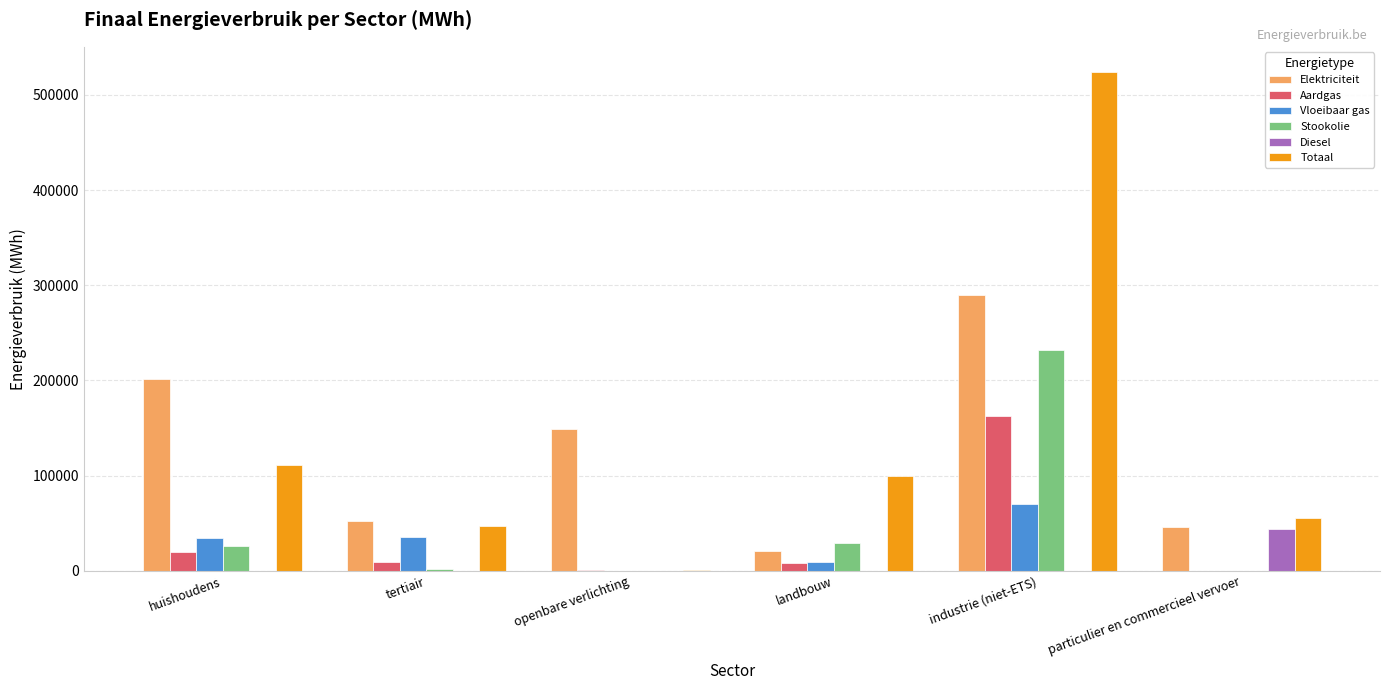

Is it true that Totaal equals 249953.7 at industrie (niet-ETS)?

False